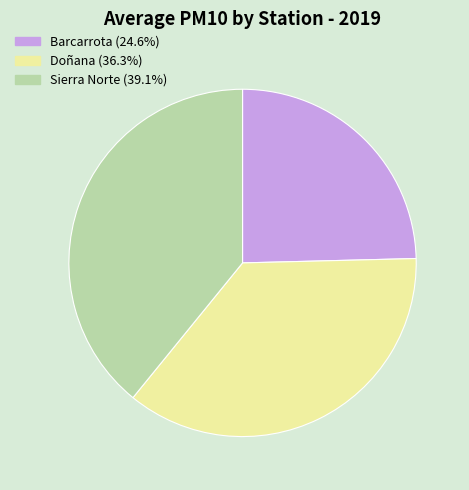

How many slices are in this pie chart?

3